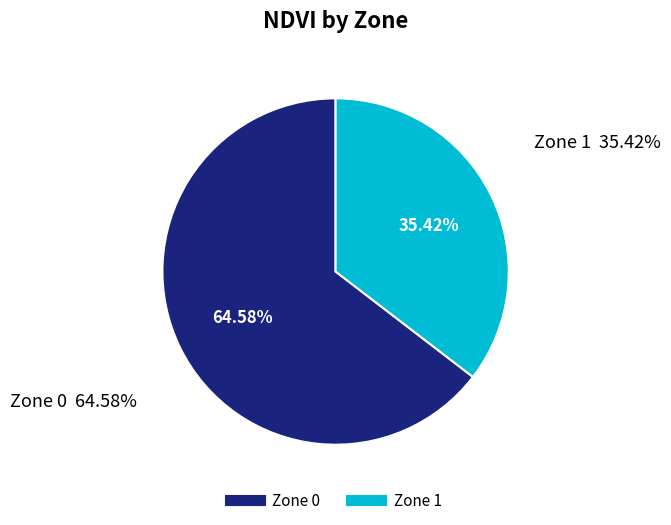

What is the largest slice in the pie chart?

Zone 0